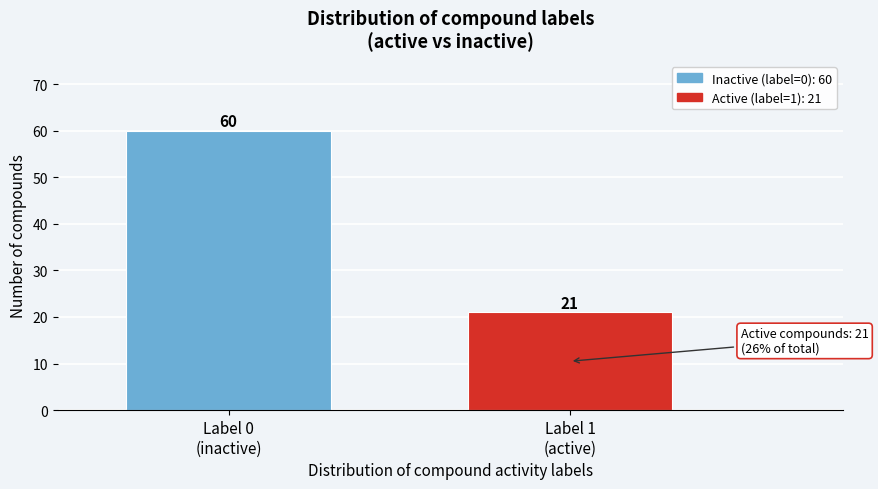

Reading right to left, transcribe all the data shown in this chart.

21	60